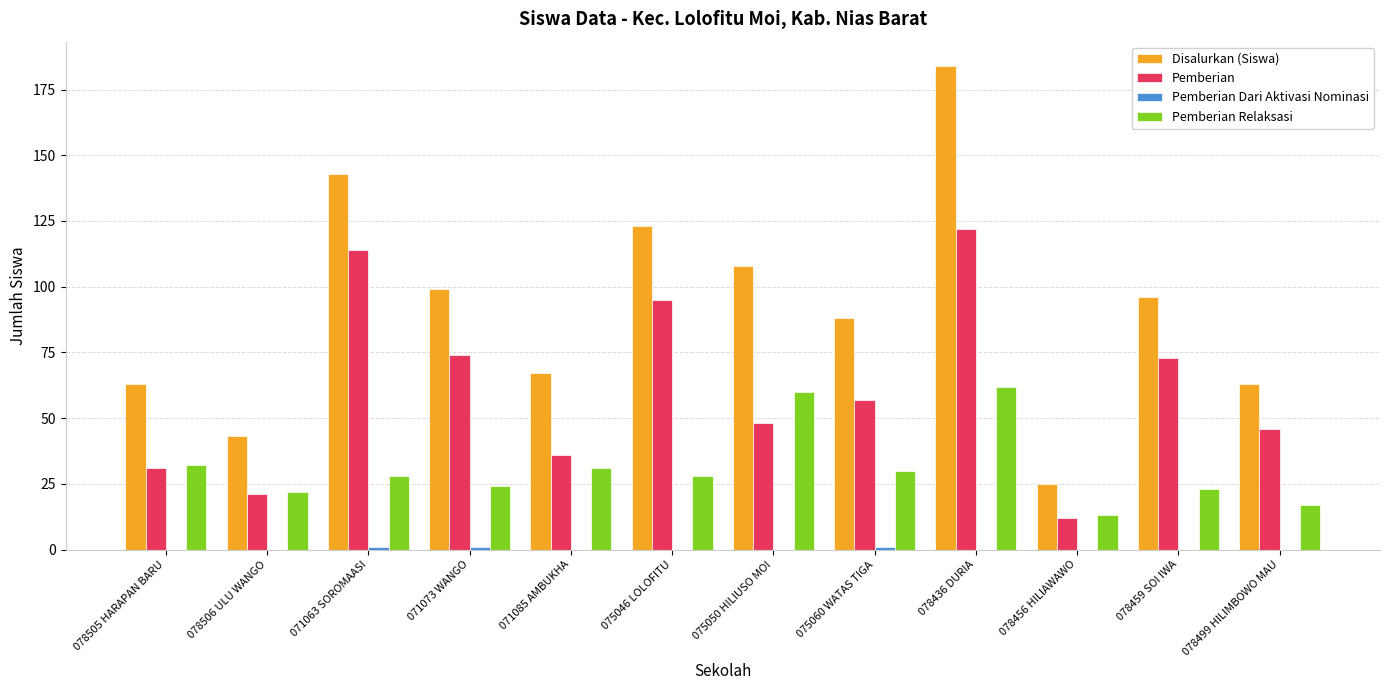

Does the chart contain stacked bars?

No